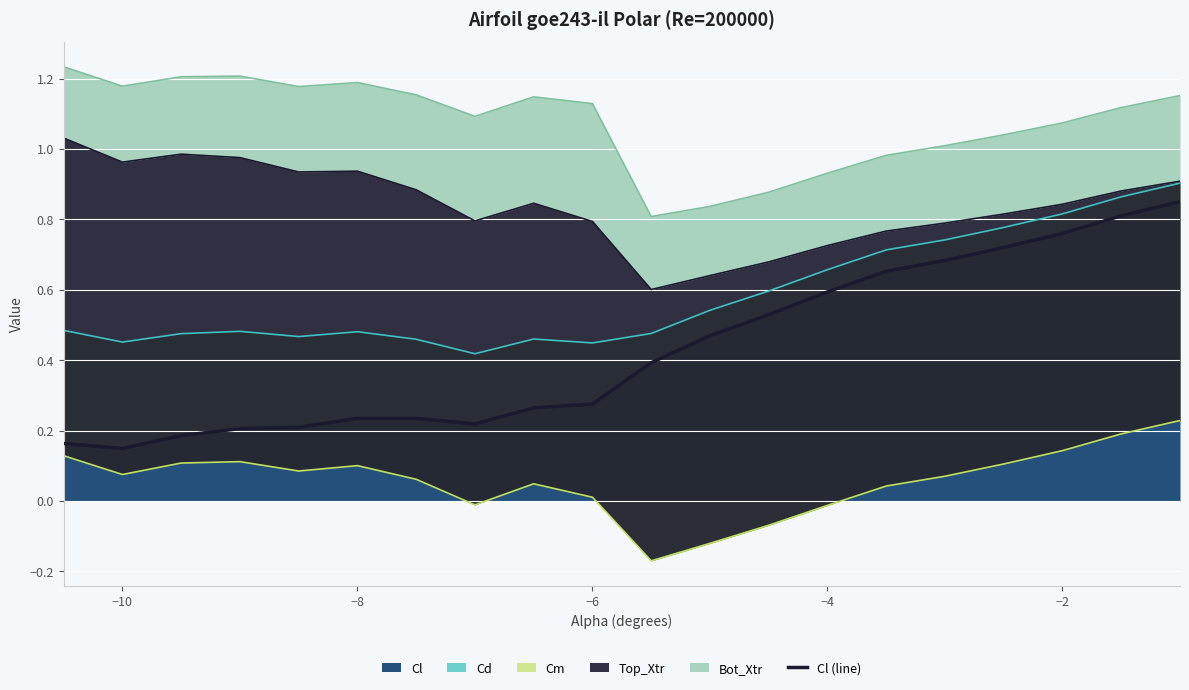

True or false: Cl has a value of 0.4 at −2.

False